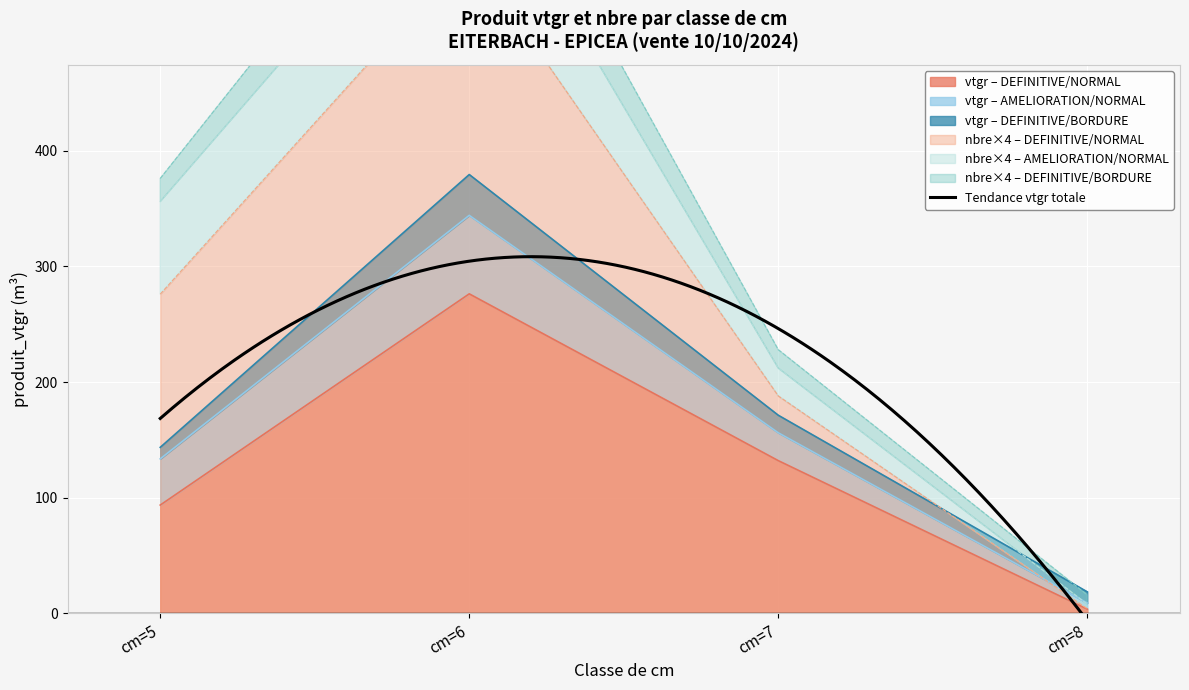

At which label is vtgr – DEFINITIVE/NORMAL closest to 139?

cm=7